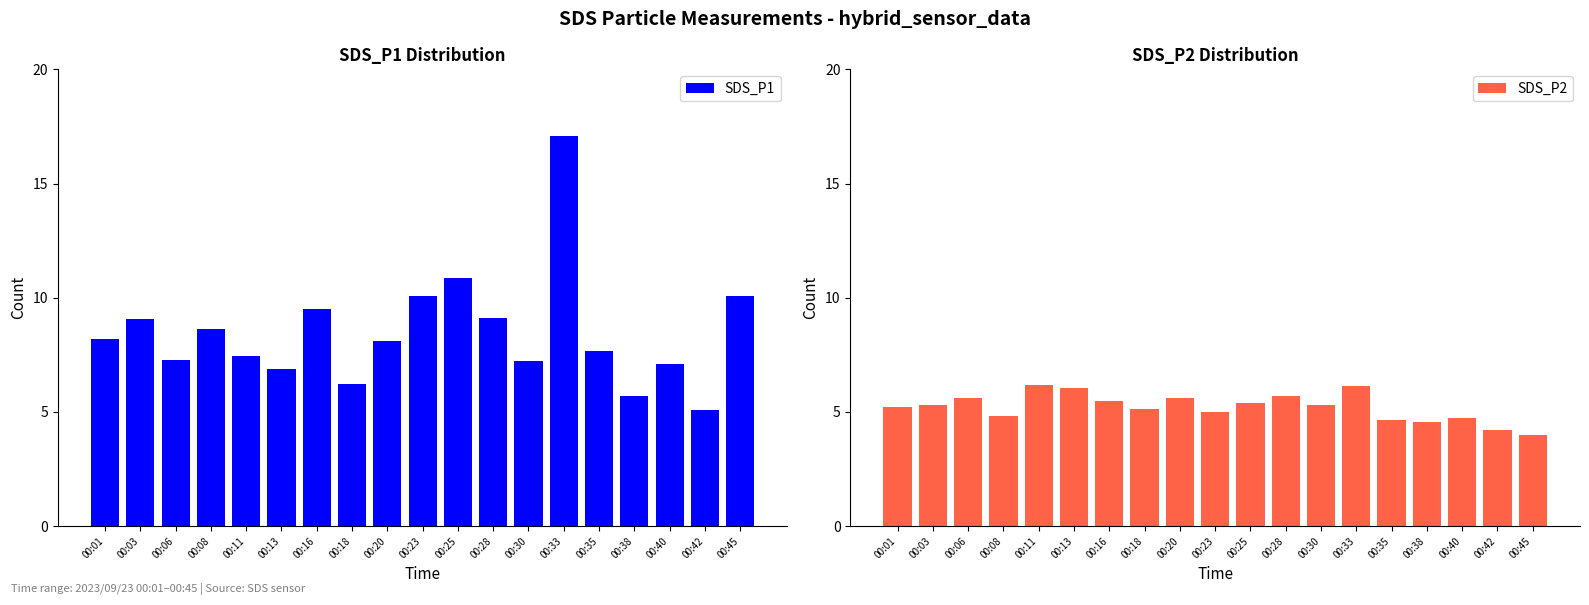

The value of SDS_P1 at 00:45 is 3.3. True or false?

False